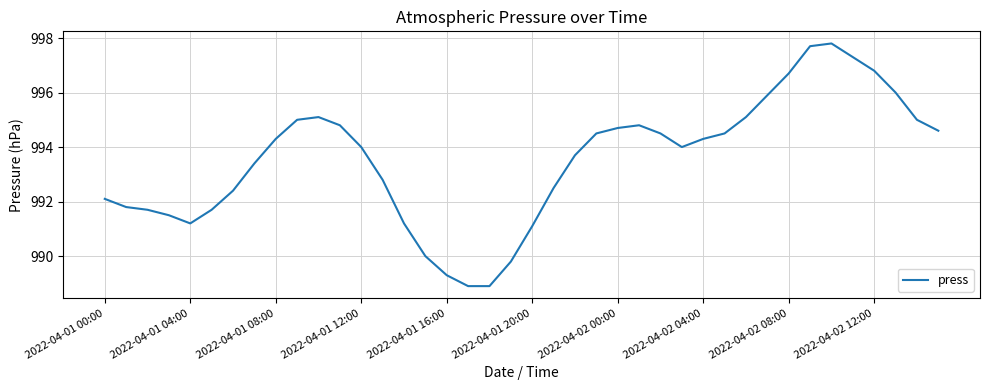

What is the maximum value shown in the chart?

997.8